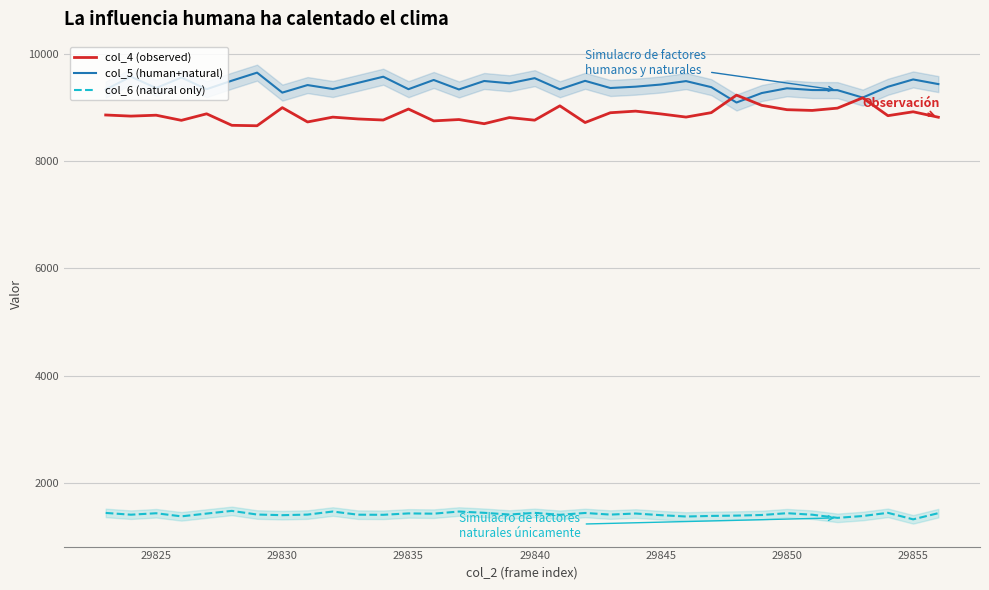

True or false: col_6 (natural only) and col_4 (observed) intersect in this chart.

False